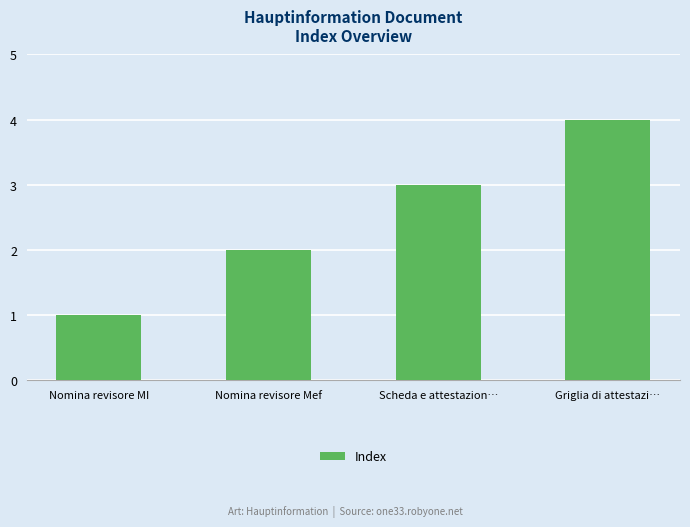

What is the approximate value at Nomina revisore Mef?

2